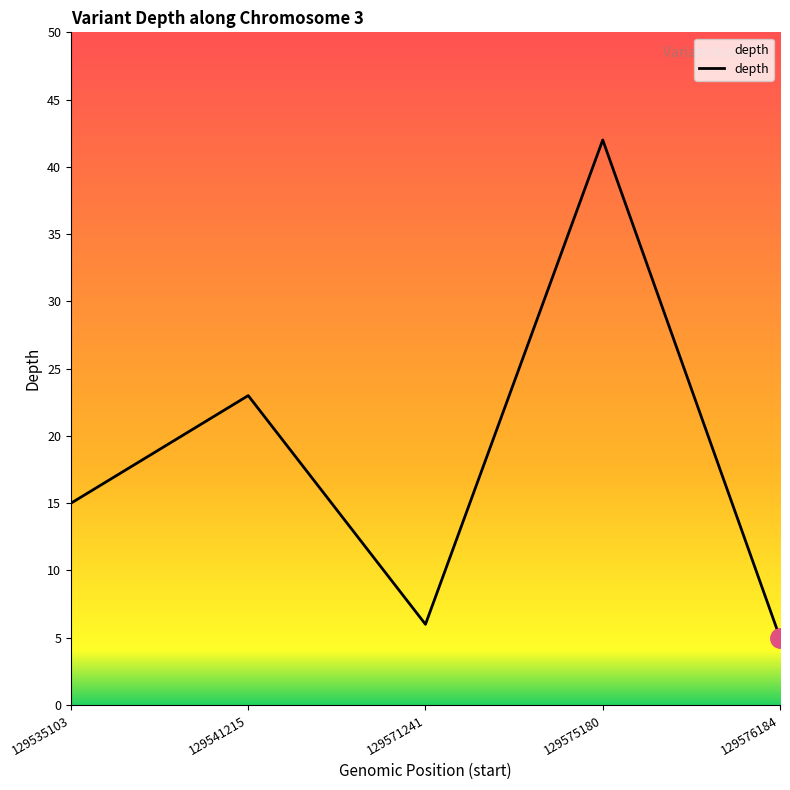

What is the change in value from 129535103 to 129576184?

-10